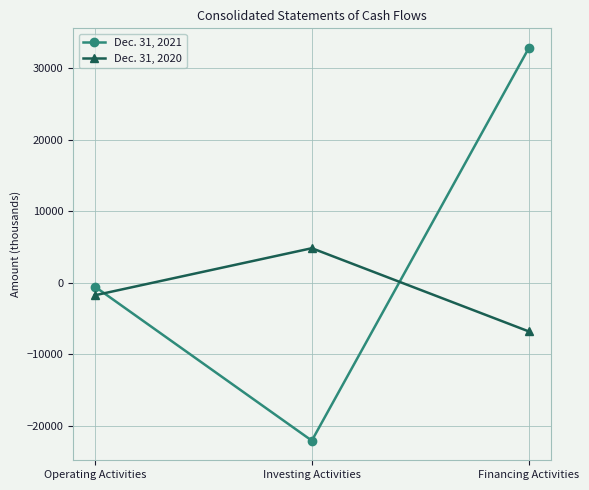

Does the chart display data point markers on the line(s)?

Yes